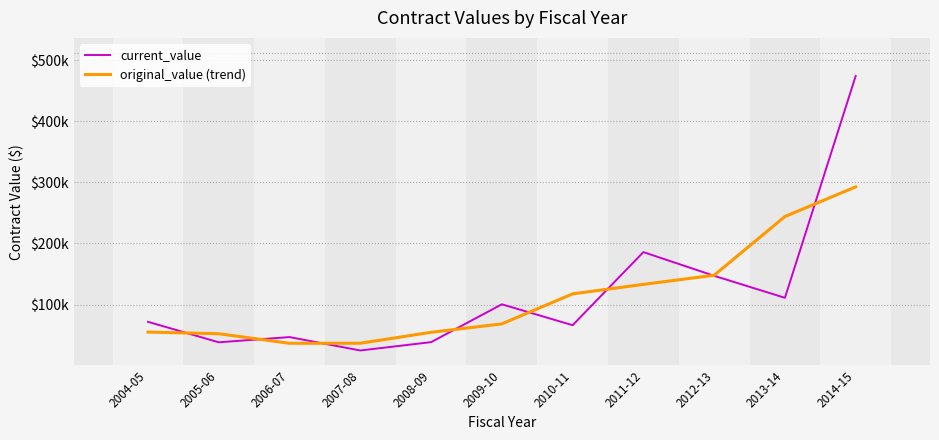

At which category does the chart reach its peak across all series?

2014-15